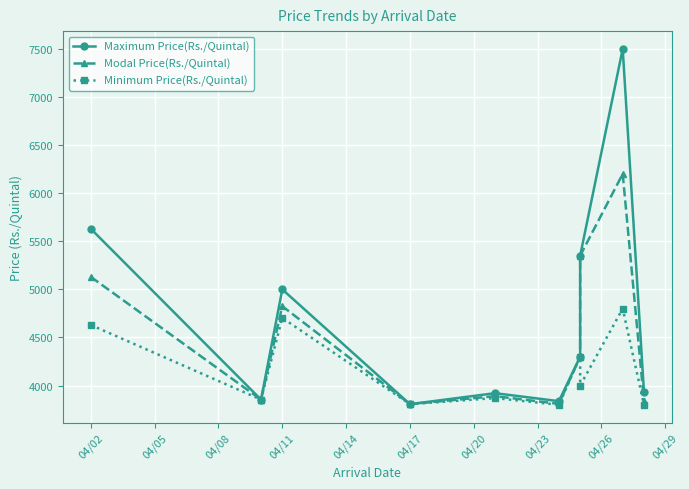

How many values in the Modal Price(Rs./Quintal) series exceed 4300?

4